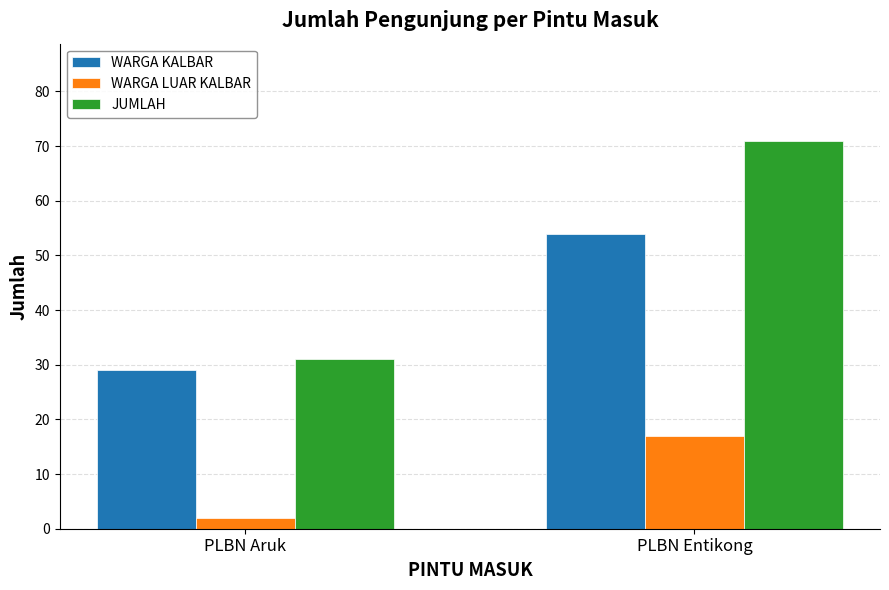

Is the value of WARGA LUAR KALBAR at PLBN Aruk greater than the value of JUMLAH at PLBN Entikong?

No